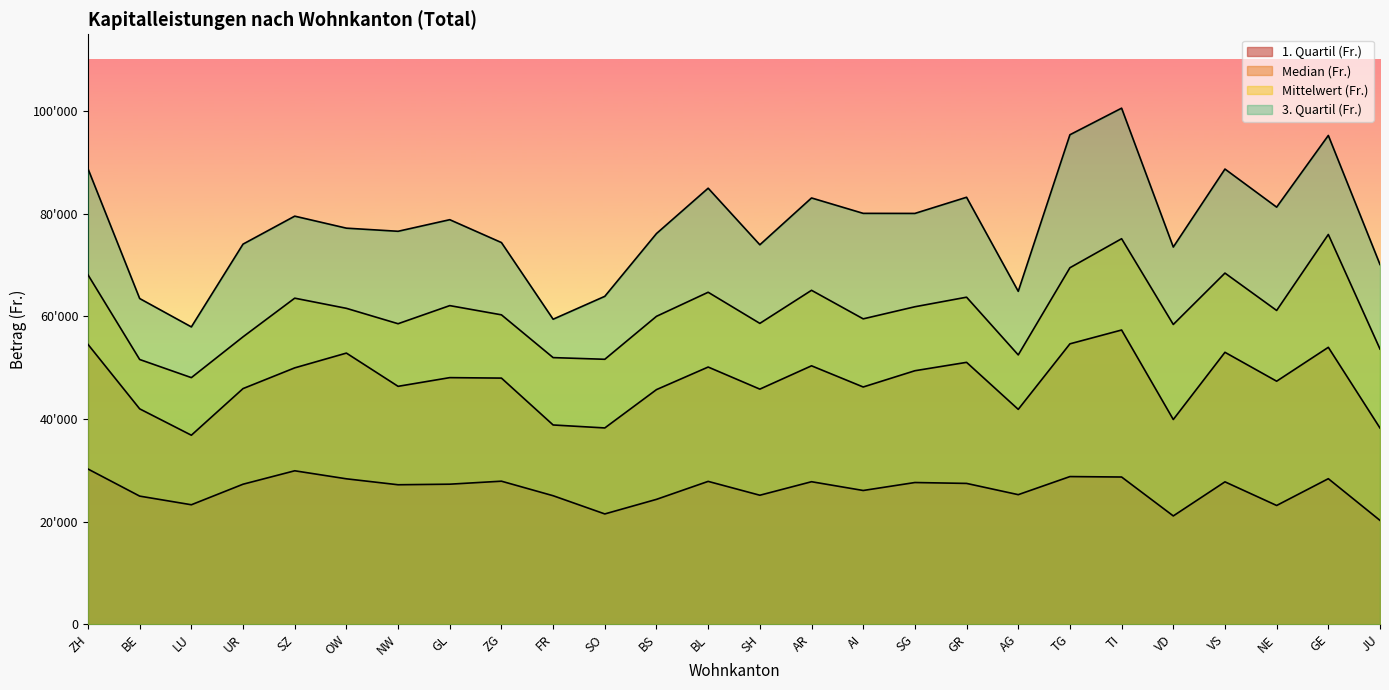

Reading left to right, list all the values displayed in this chart.

Mittelwert (Fr.): 68103.9	51603.4	48069.6	56024.9	63558.3	61577.2	58577.6	62108.3	60310.7	51972.7	51644.6	60019.8	64711.9	58643.8	65092.5	59527.3	61885.4	63749.4	52497.2	69490.4	75149.7	58432.7	68448.1	61162.1	75973.4	53639.0
1. Quartil (Fr.): 30253.5	24971.0	23287.0	27292.0	29910.0	28345.0	27186.0	27297.0	27881.0	25047.0	21498.0	24339.0	27844.0	25144.0	27778.0	26068.5	27622.0	27448.0	25255.0	28781.0	28694.5	21110.0	27754.5	23147.0	28367.0	20238.0
Median (Fr.): 54543.5	41983.0	36843.0	45933.5	49974.0	52853.0	46372.5	48069.0	47977.0	38840.5	38261.0	45732.0	50134.0	45828.0	50374.5	46244.5	49412.5	51049.0	41884.5	54658.0	57351.5	39905.0	53007.0	47373.0	53978.0	38240.5
3. Quartil (Fr.): 88781.0	63487.0	57957.0	74097.0	79547.0	77206.0	76598.0	78857.0	74398.0	59454.0	63917.0	76156.0	84996.0	73966.0	83094.5	80092.0	80079.0	83230.0	64895.0	95416.0	100598.0	73525.0	88729.5	81303.0	95278.0	70122.0